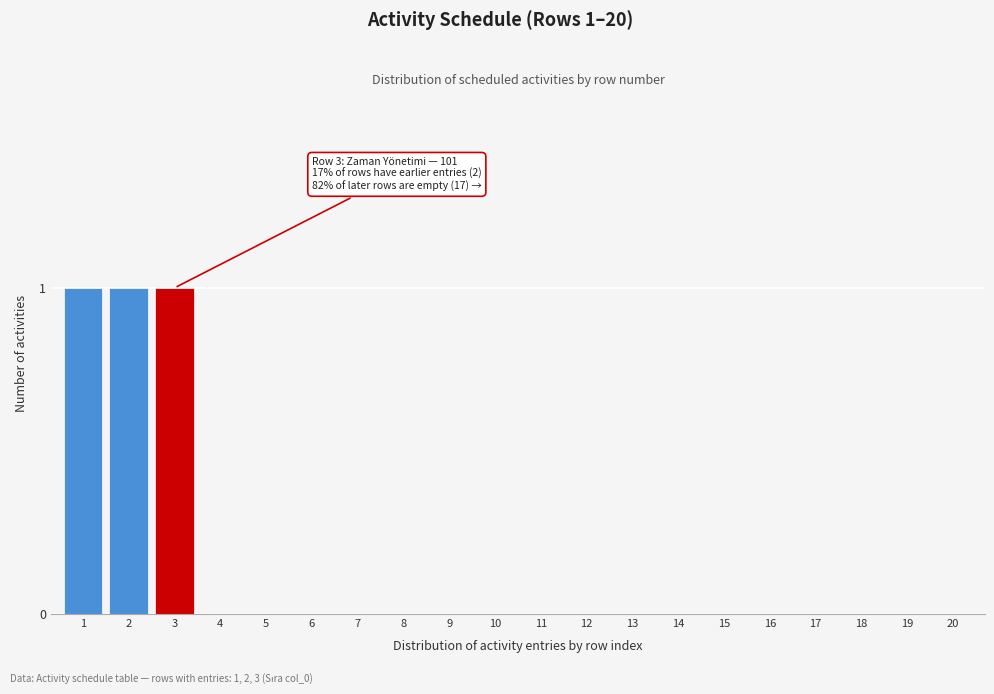

Reading left to right, list all the values displayed in this chart.

1=1	2=1	3=1	4=0	5=0	6=0	7=0	8=0	9=0	10=0	11=0	12=0	13=0	14=0	15=0	16=0	17=0	18=0	19=0	20=0